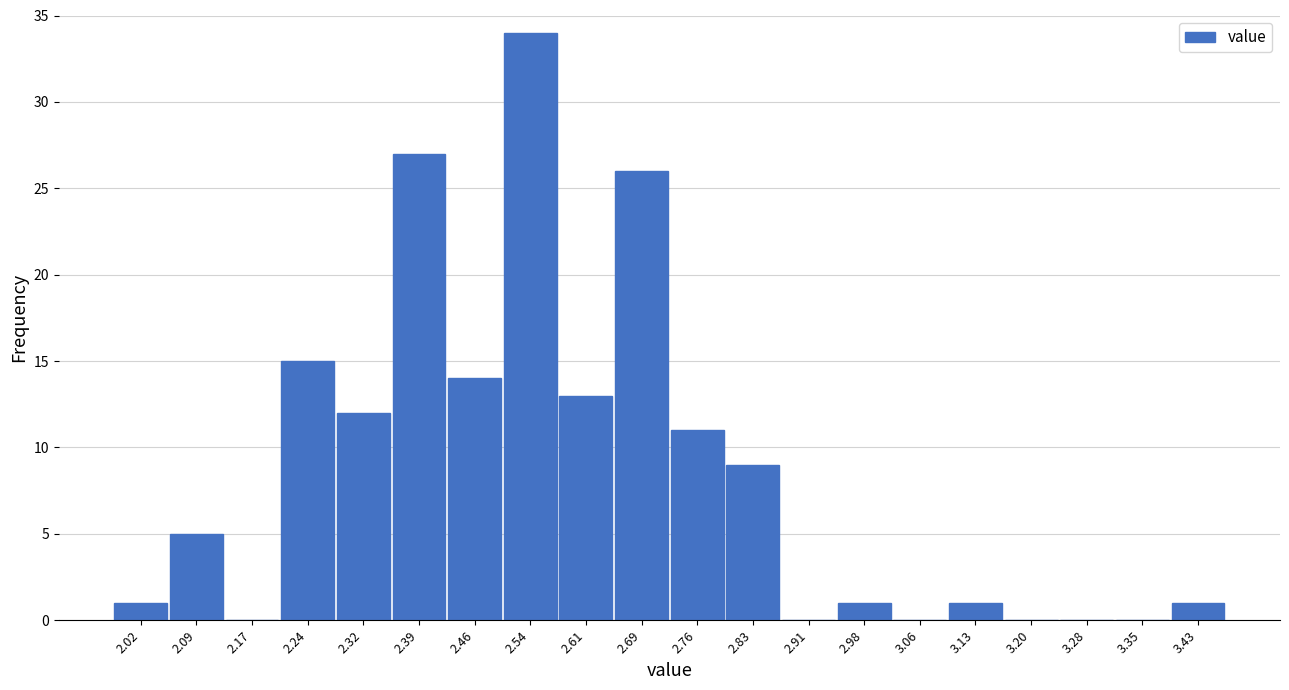

Reading left to right, extract all data points from this chart.

2.02=1	2.09=5	2.17=0	2.24=15	2.32=12	2.39=27	2.46=14	2.54=34	2.61=13	2.69=26	2.76=11	2.83=9	2.91=0	2.98=1	3.06=0	3.13=1	3.20=0	3.28=0	3.35=0	3.43=1